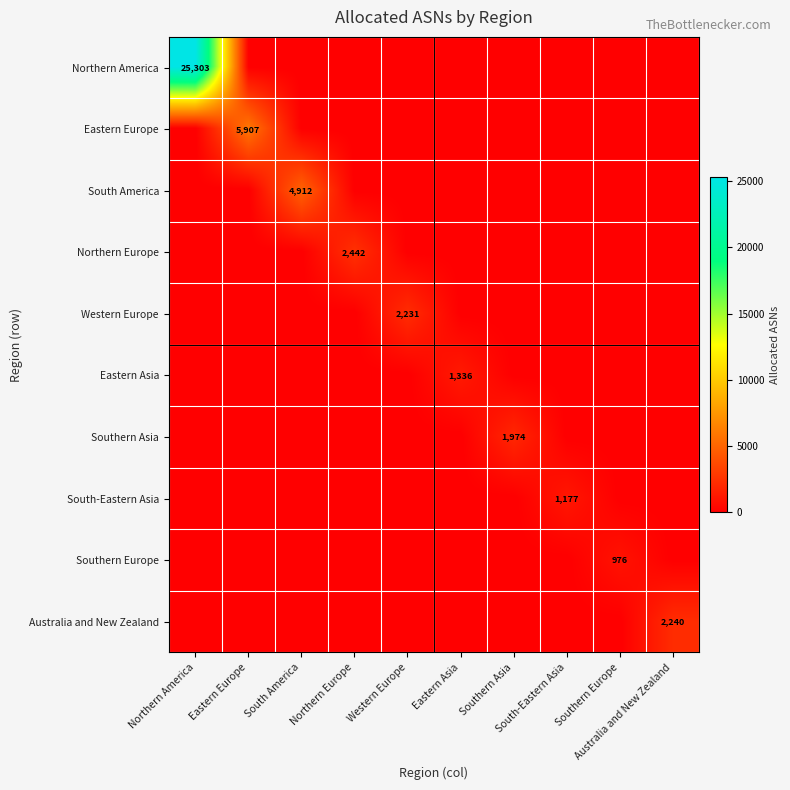

Which series has the widest spread of values?

Northern America